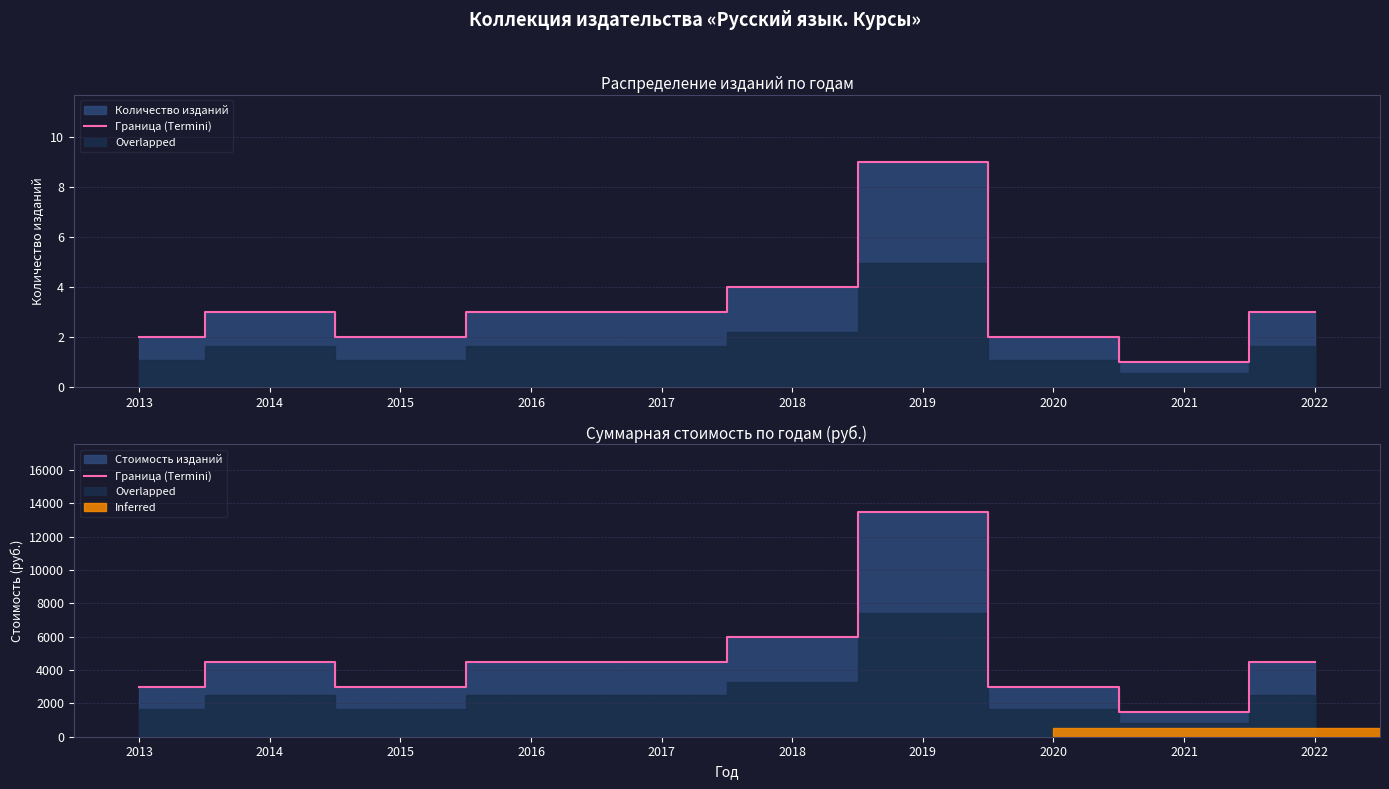

What is the change in value from 2013 to 2018?

+3000